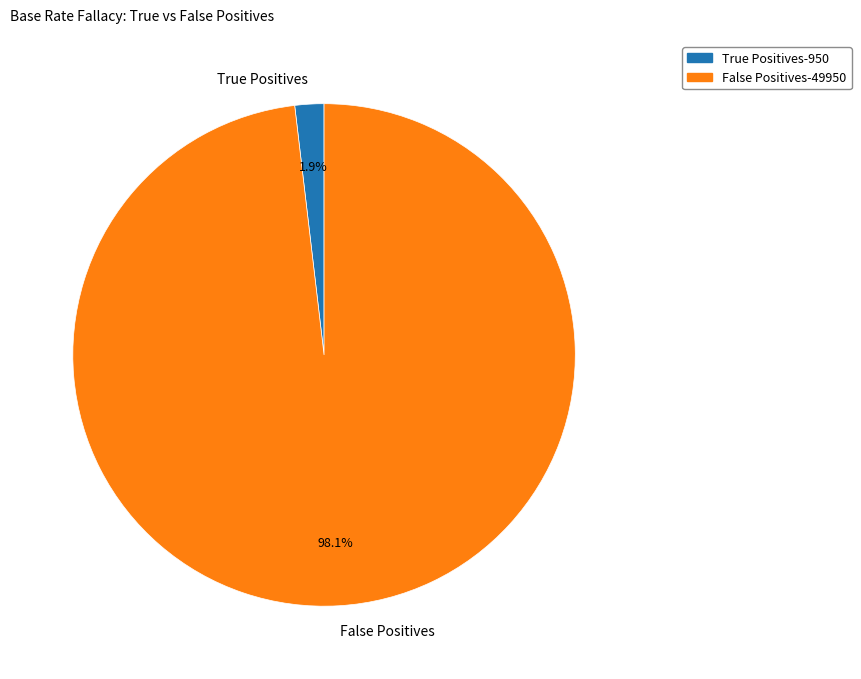

How many segments does this pie chart have?

2